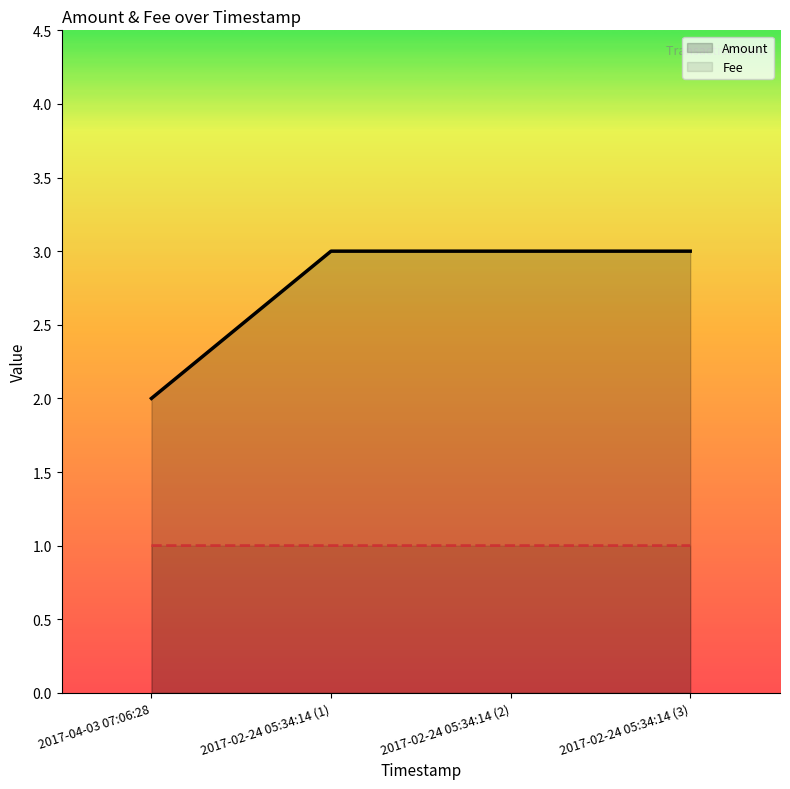

What is the value of the Amount point at the 4th from the left?

3.0